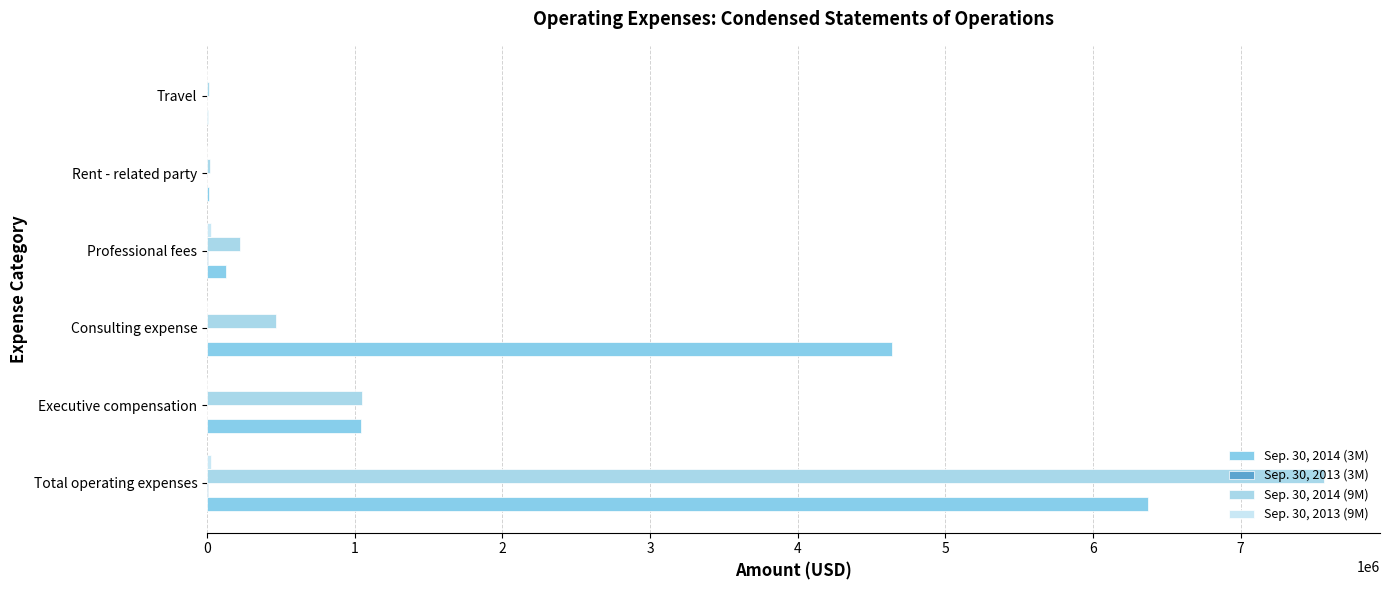

Count the number of data series in this chart.

4